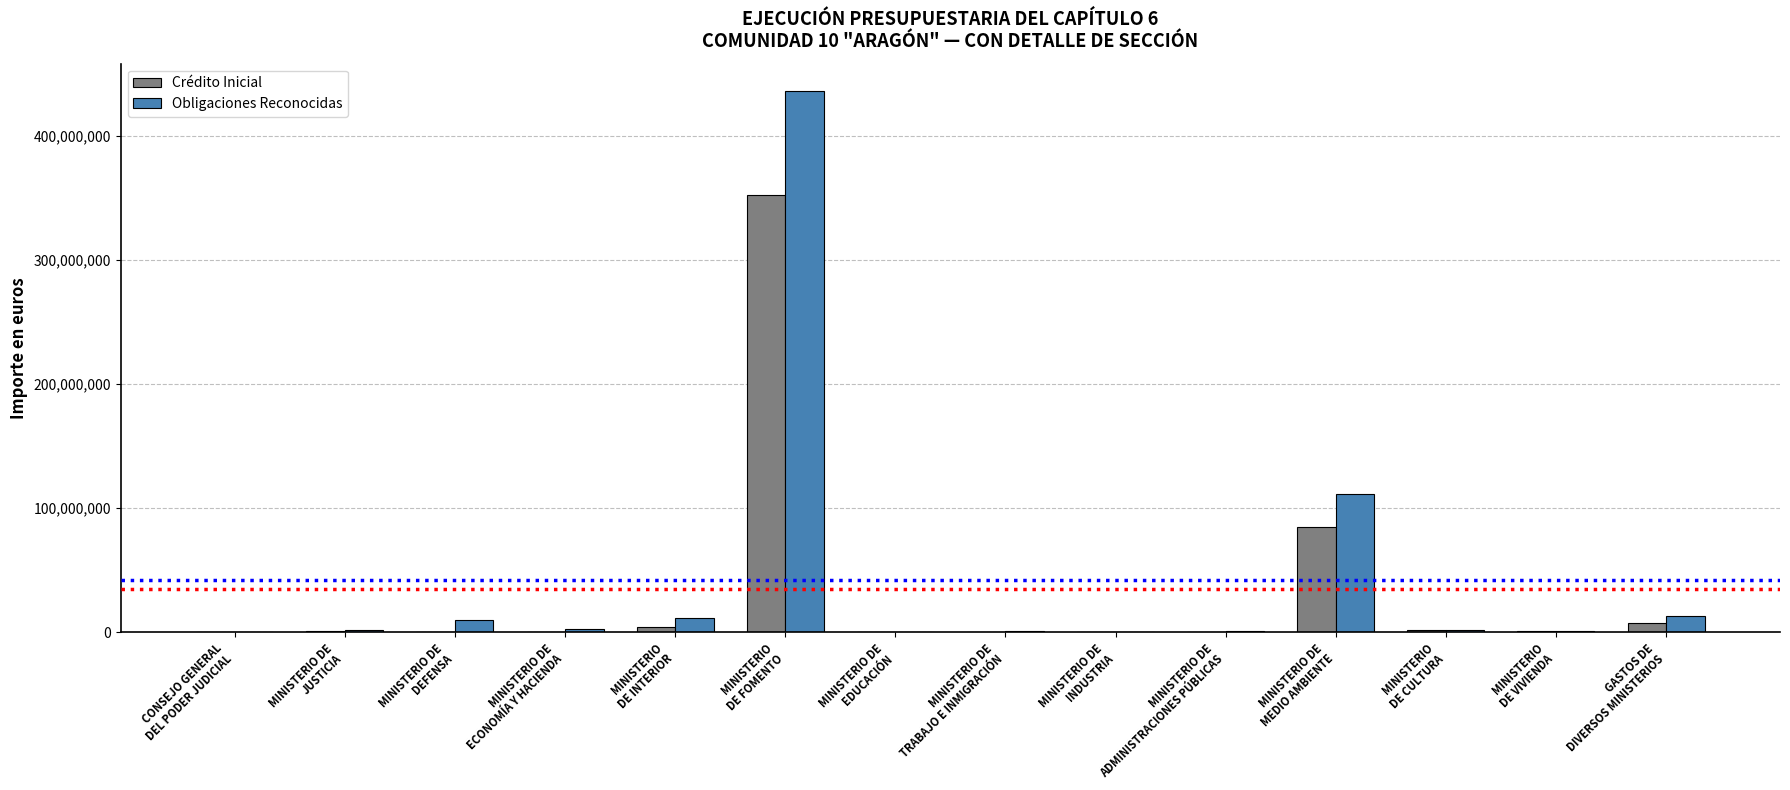

How many groups of bars are there?

14